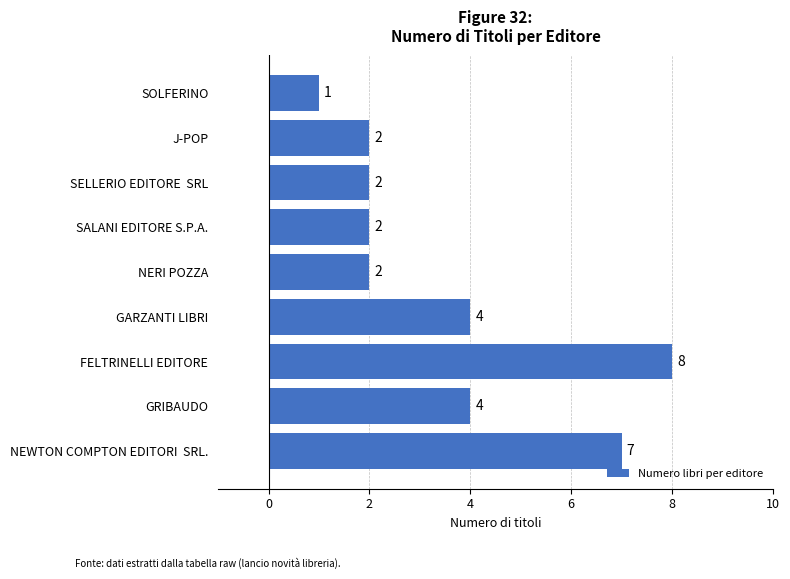

Approximately how many times larger is the value at GARZANTI LIBRI compared to FELTRINELLI EDITORE?

0.5